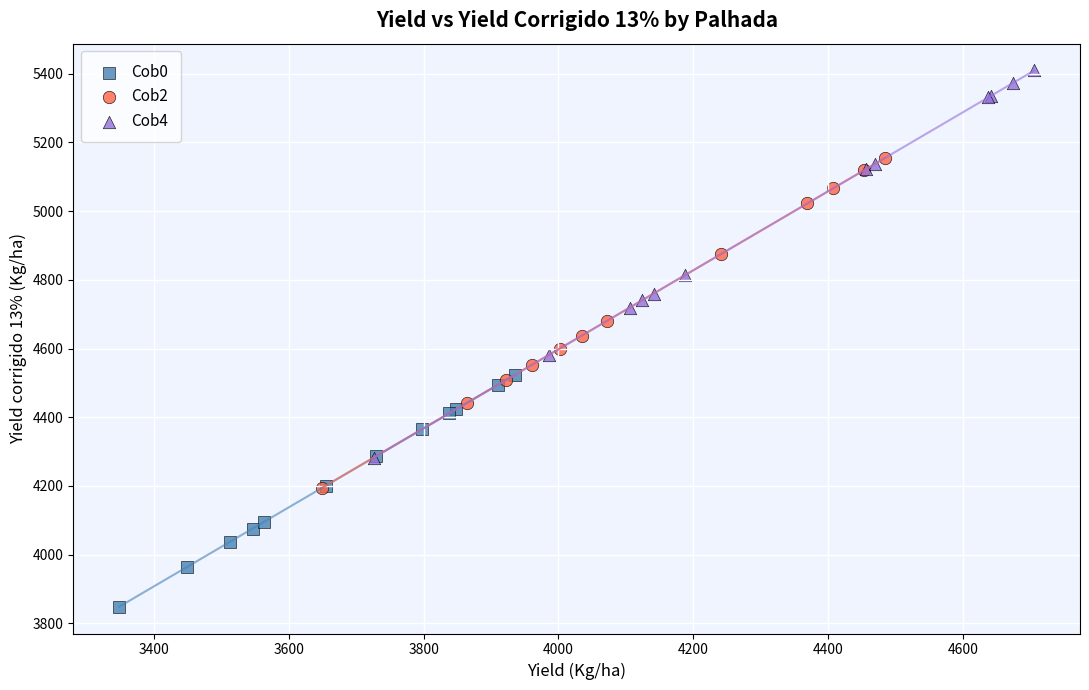

Which series has the widest spread of Y values?

Cob4